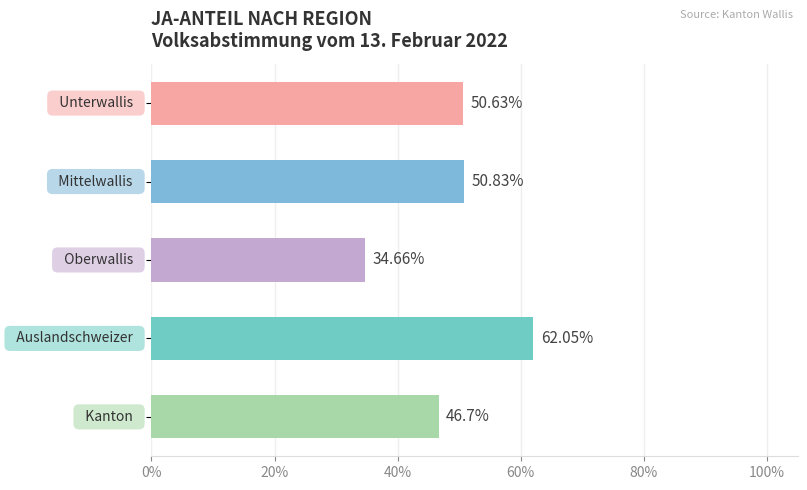

What is the average value?

49.0